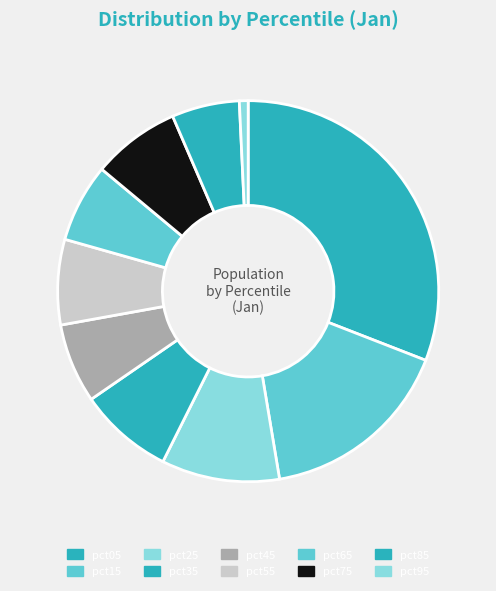

How many slices are in this pie chart?

10